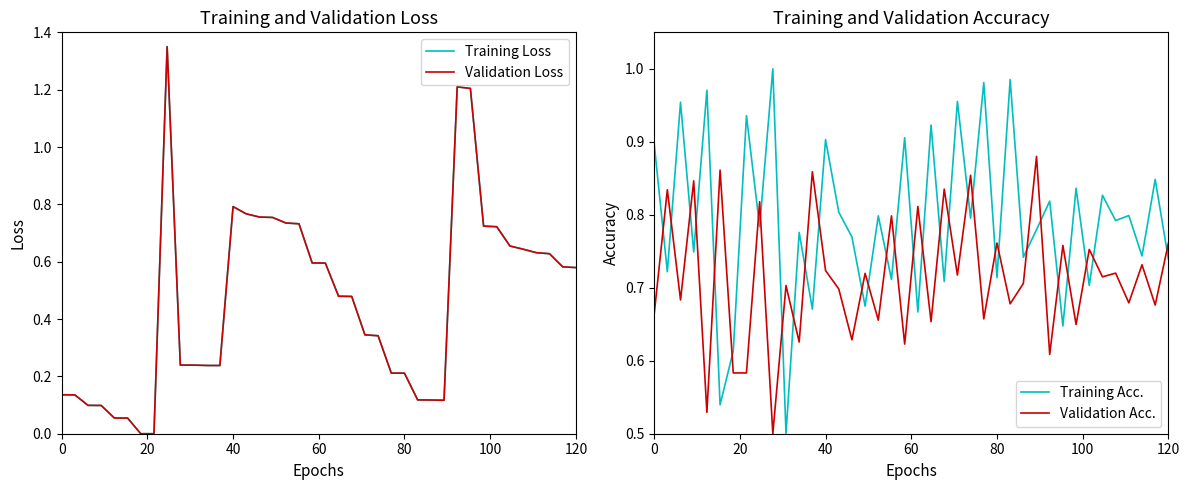

Which series ends up on top after the final intersection of Training Acc. and Validation Acc.?

Validation Acc.